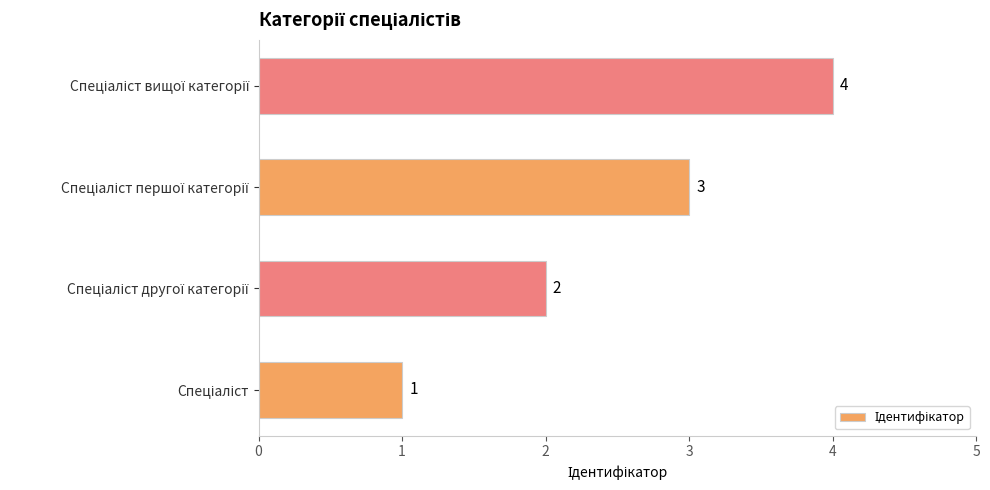

Does the chart contain any negative values?

No